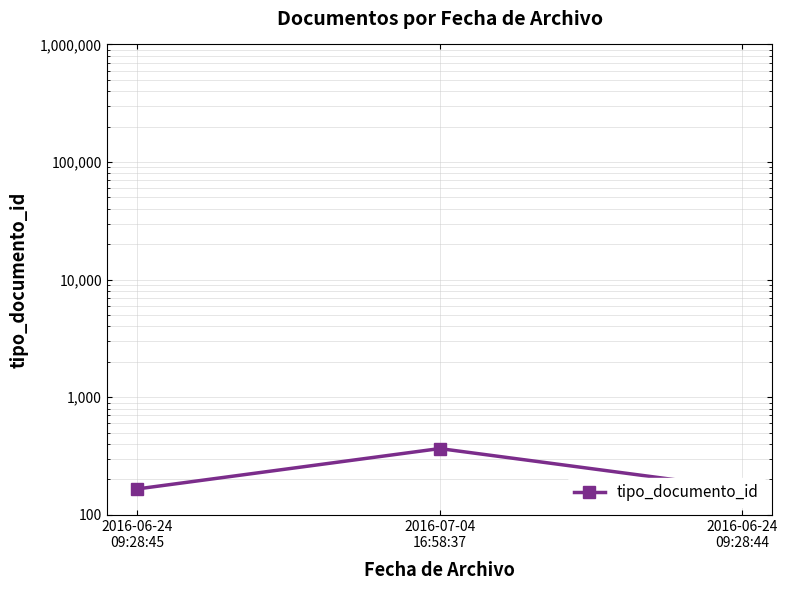

Between 2016-07-04
16:58:37 and 2016-06-24
09:28:44, which is larger?

2016-07-04
16:58:37